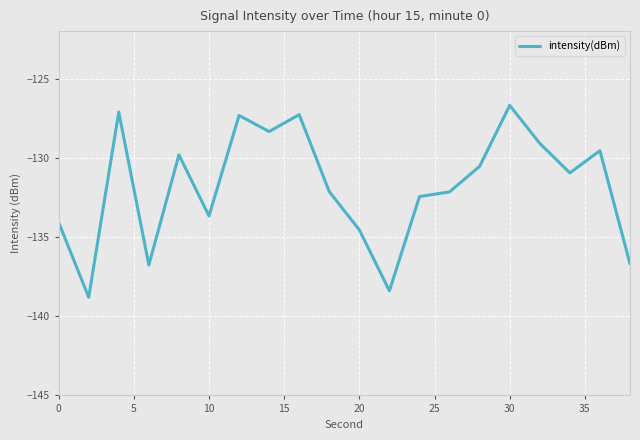

Does the chart display data point markers on the line(s)?

No